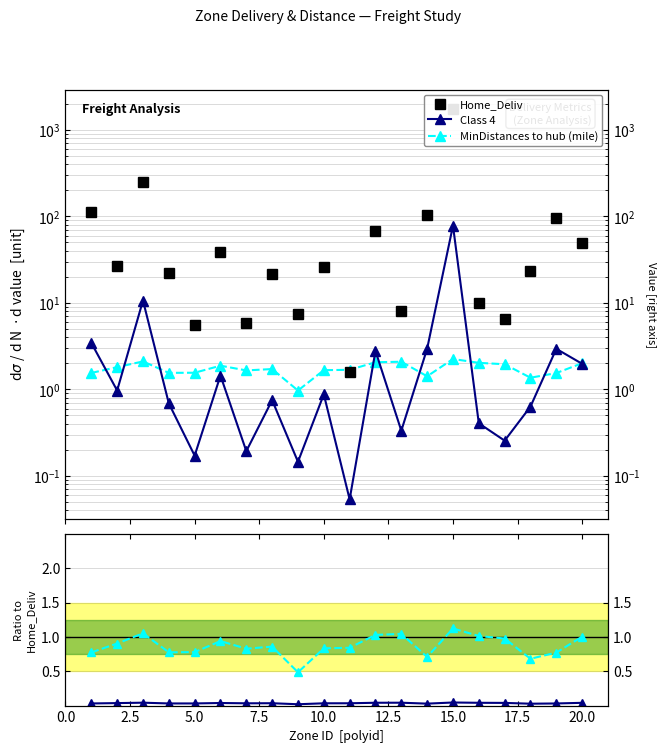

At which category is the sum across all series the highest?

15.0